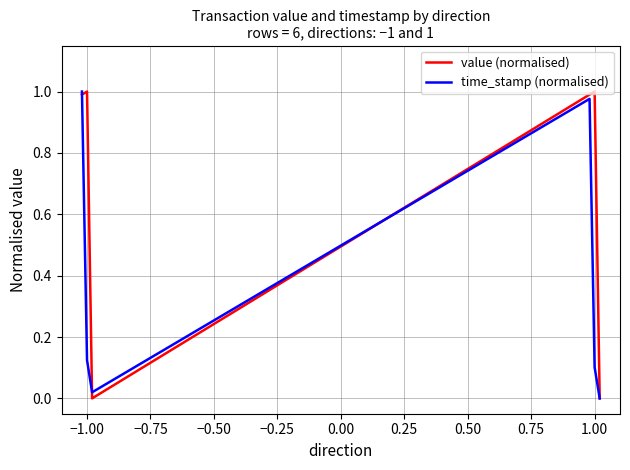

Rank the series by their average value, from highest to lowest.

value (normalised), time_stamp (normalised)